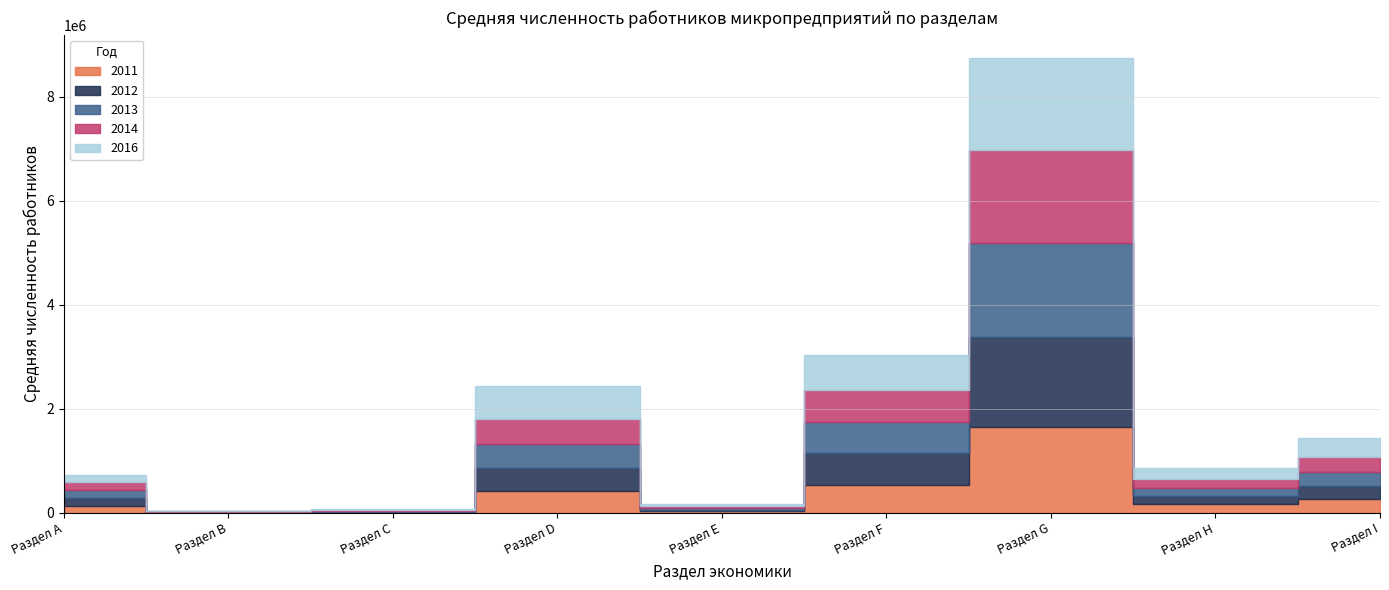

Where is the first local maximum for 2016?

Раздел D